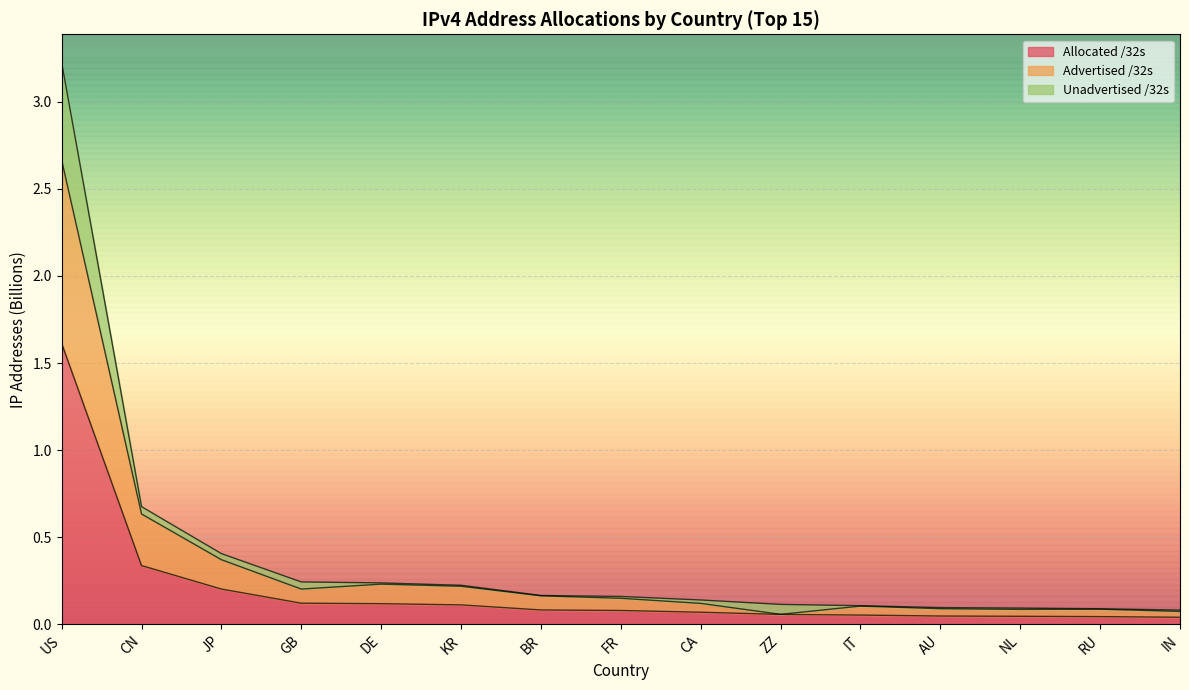

The value of Allocated /32s at DE is 0.2. True or false?

False